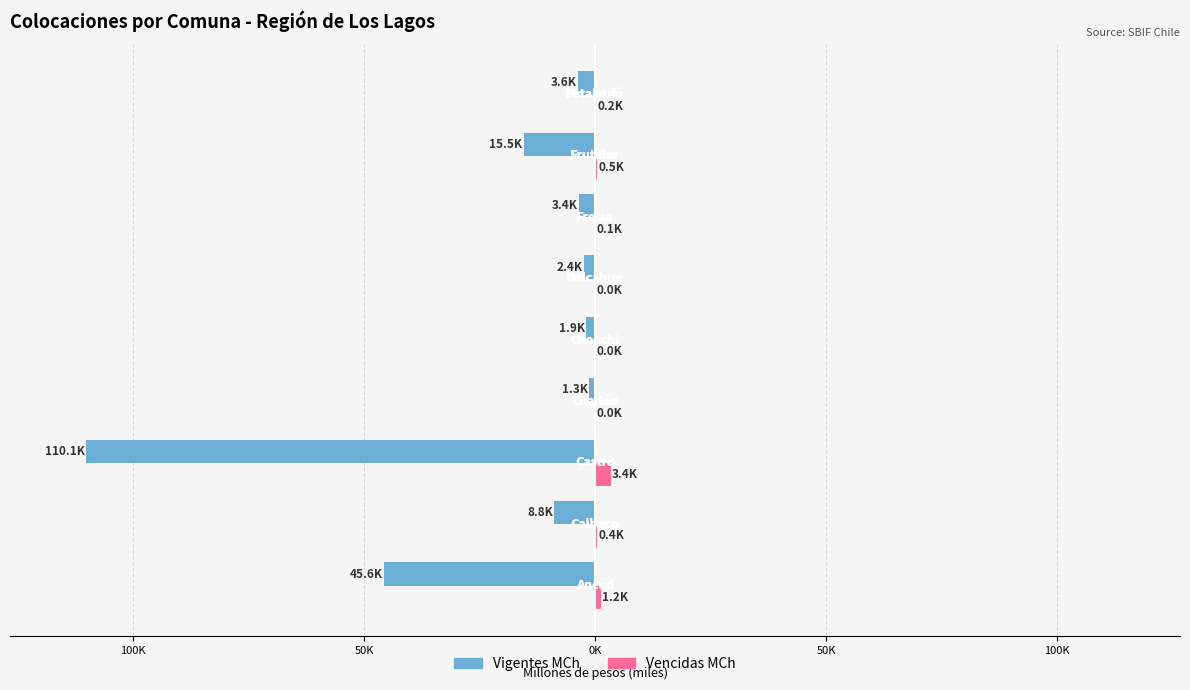

What are all the series names shown in the legend?

Vigentes MCh, Vencidas MCh